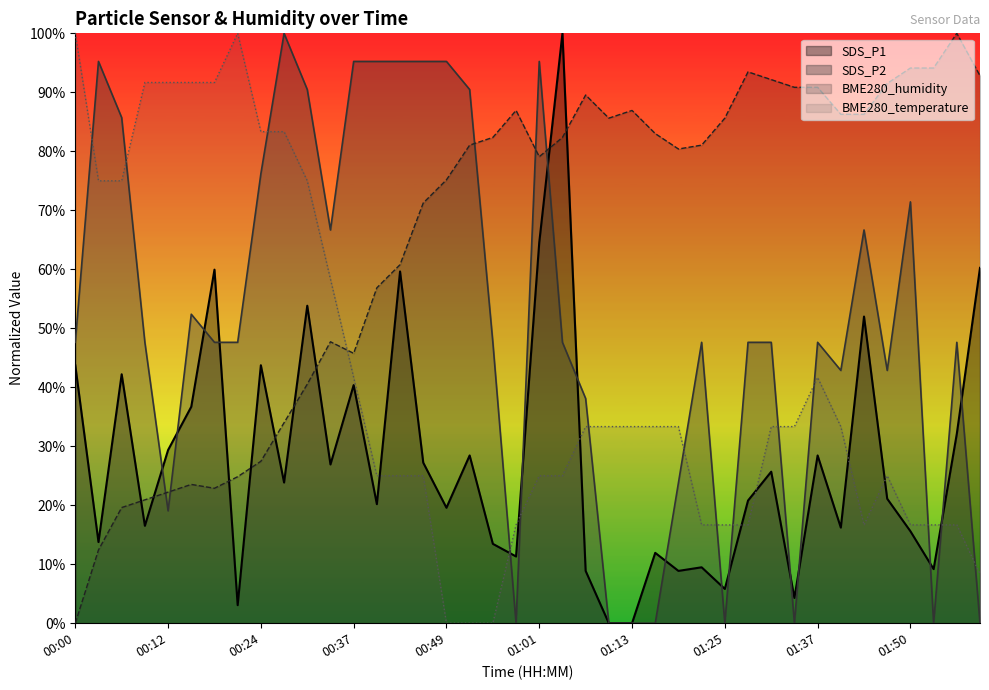

At which category does the chart reach its peak across all series?

01:04